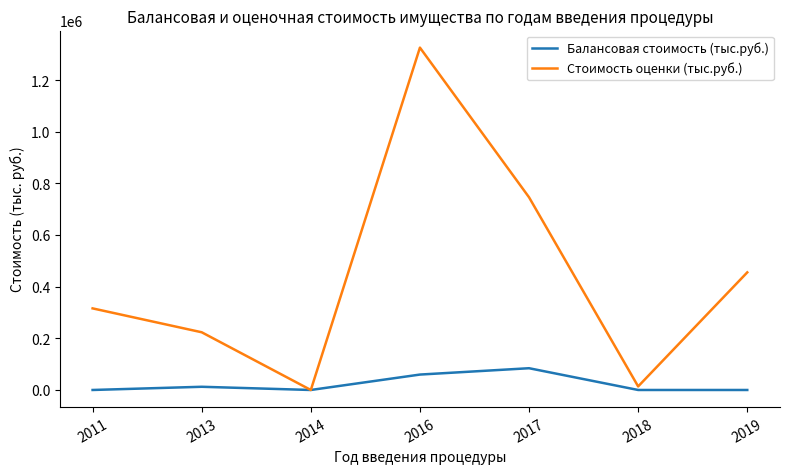

What is the highest value of the Стоимость оценки (тыс.руб.) series?

1326429.4